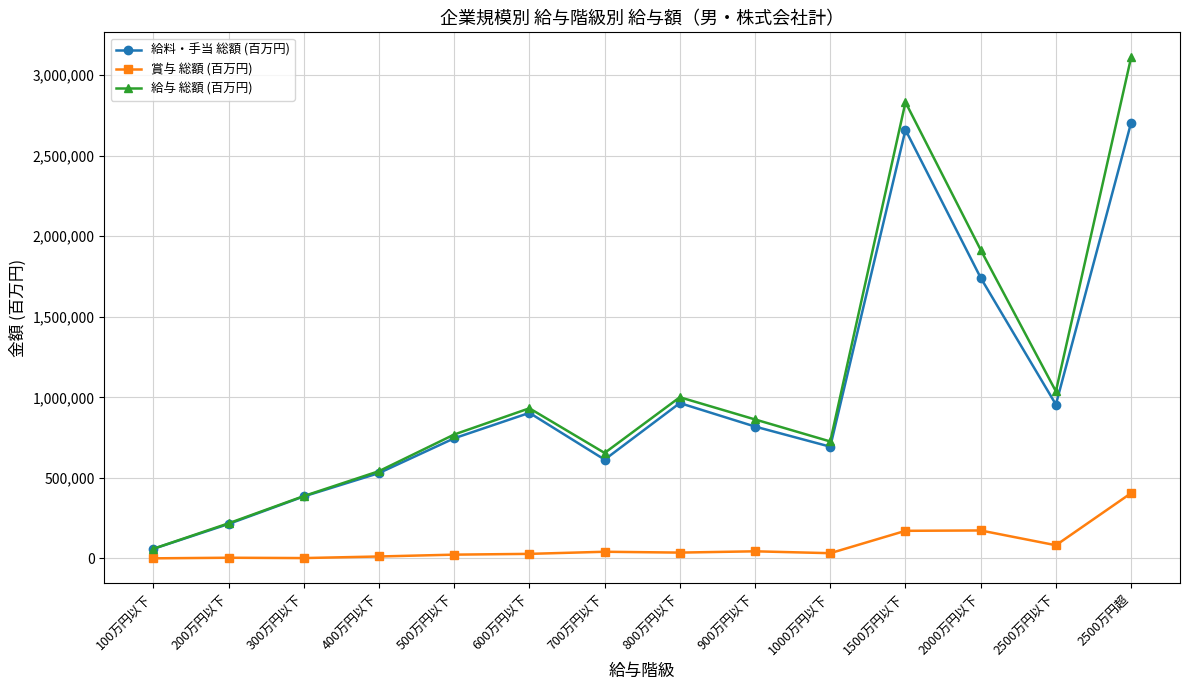

What is the minimum value shown in the chart?

581